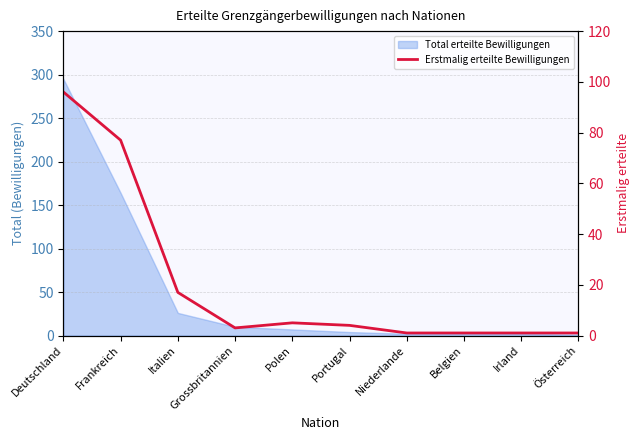

Reading right to left, extract all data points from this chart.

Österreich=1	Irland=1	Belgien=1	Niederlande=1	Portugal=4	Polen=5	Grossbritannien=3	Italien=17	Frankreich=77	Deutschland=96